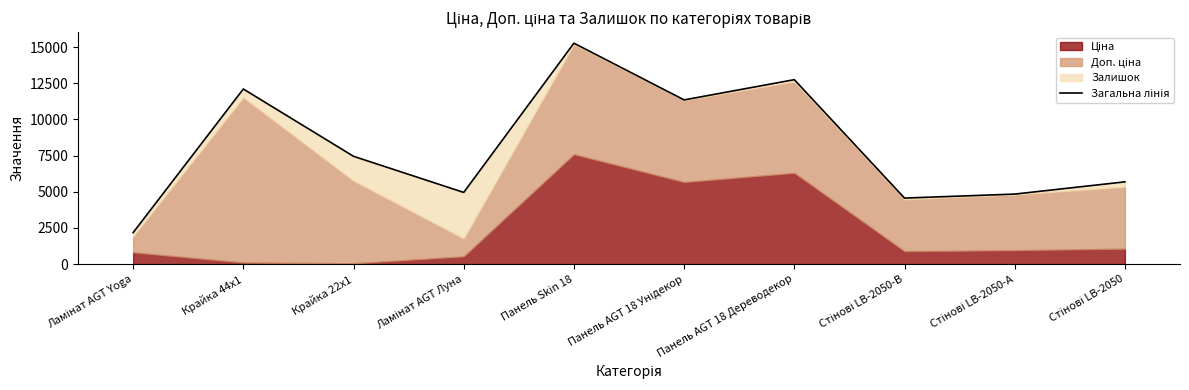

What is the difference between the values at Панель Skin 18 and Ламінат AGT Луна?

10312.7